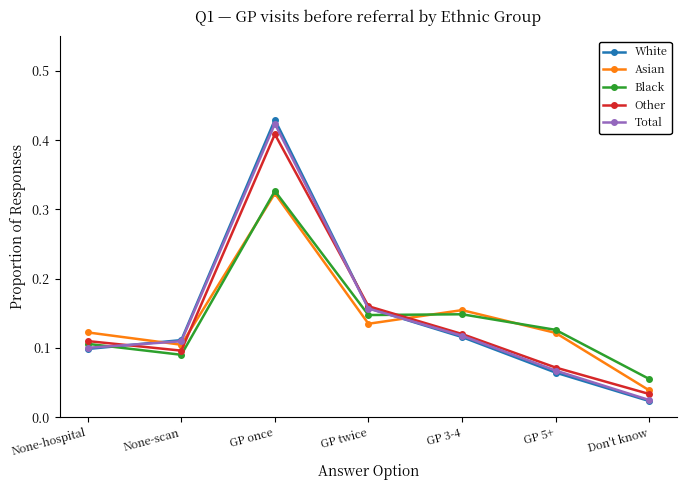

Is it true that Total equals 0.1 at GP 5+?

True